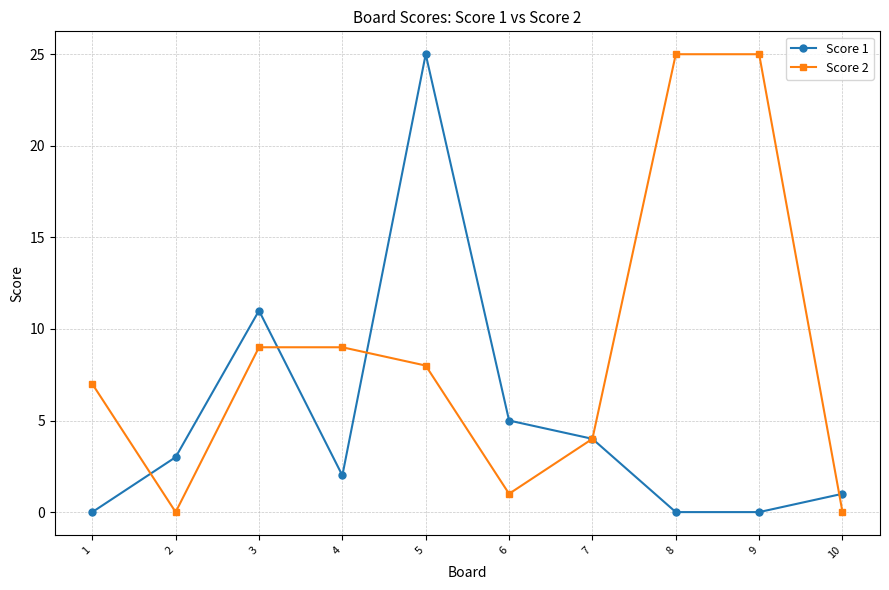

The value of Score 2 at 9 is 25. True or false?

True